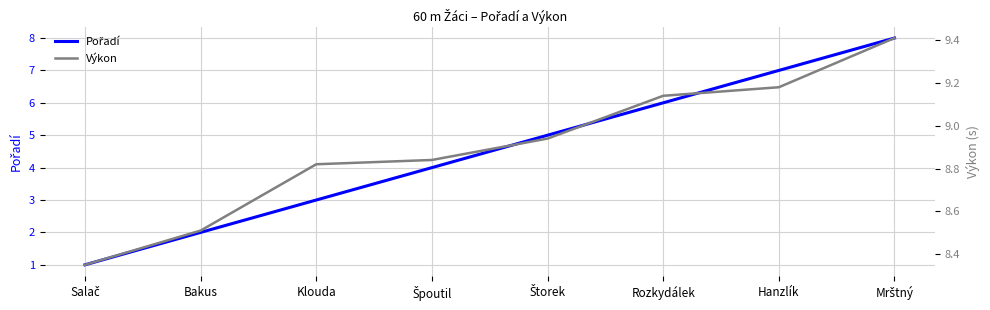

Count the number of categories in the chart.

8